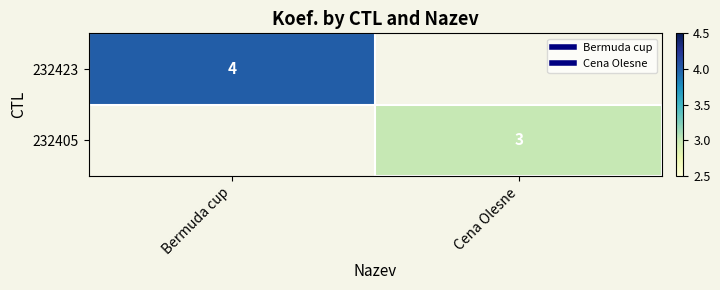

At which category is the sum across all series the highest?

Bermuda cup